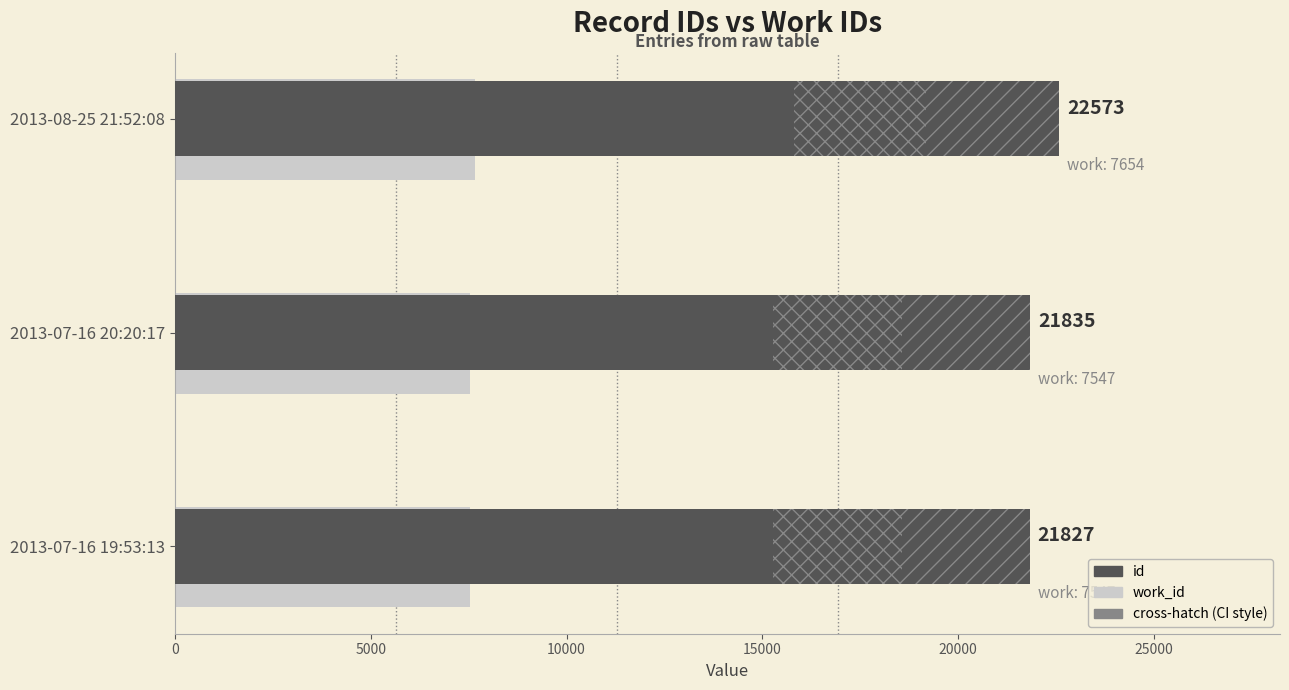

How many data points does each series have?

3